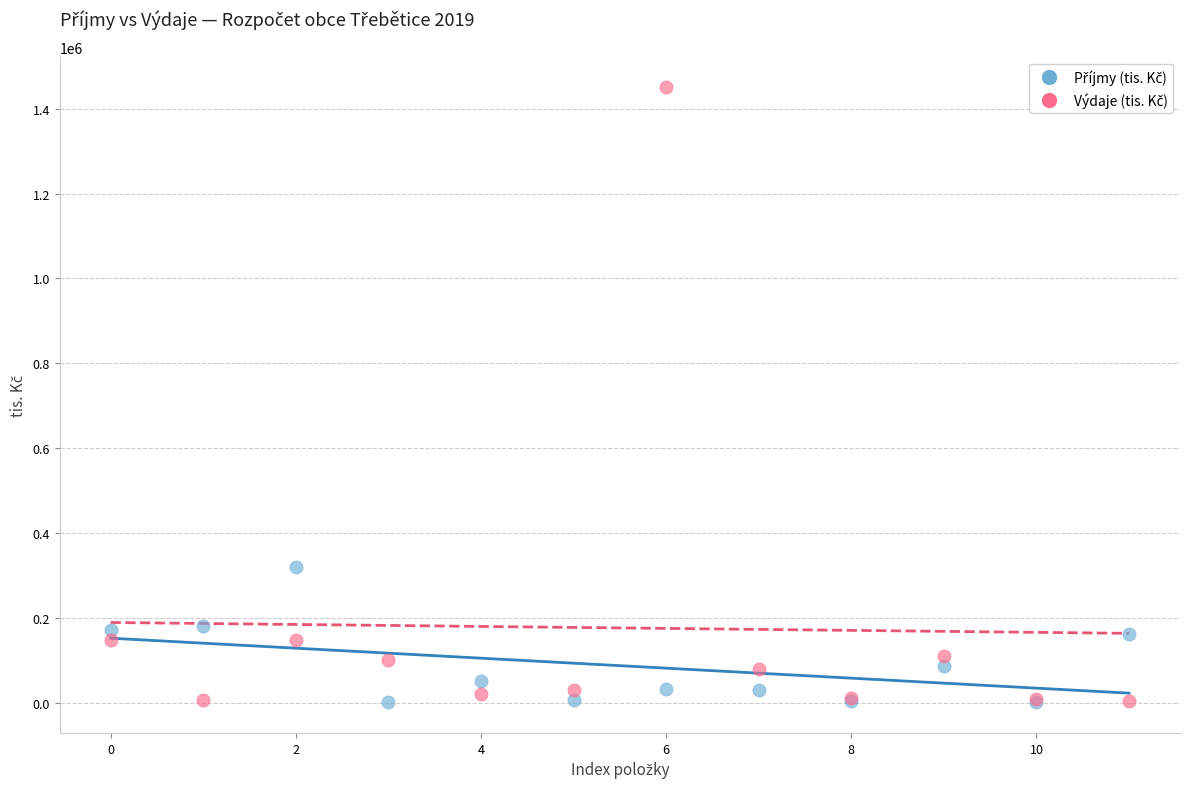

Across all series, what Y value is closest to 725450?

320000